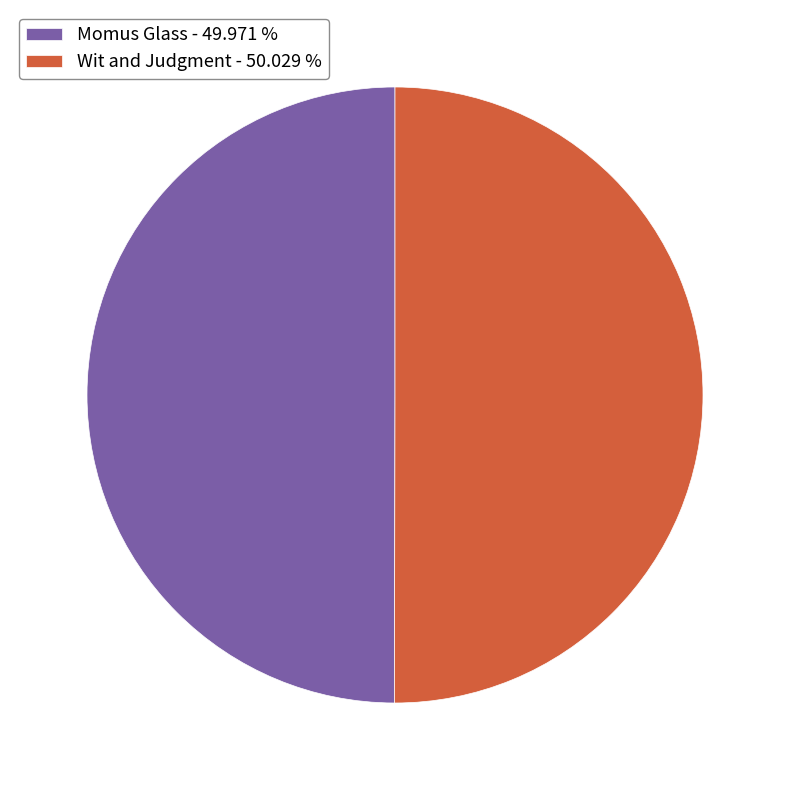

Is the sum of Momus Glass - 49.971 % and Wit and Judgment - 50.029 % greater than half?

Yes